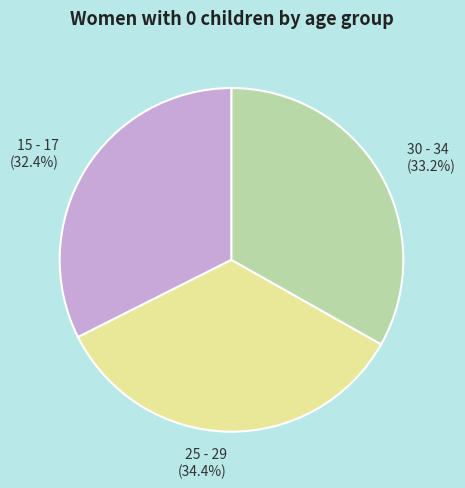

Which category has the smallest portion of the pie?

15 - 17